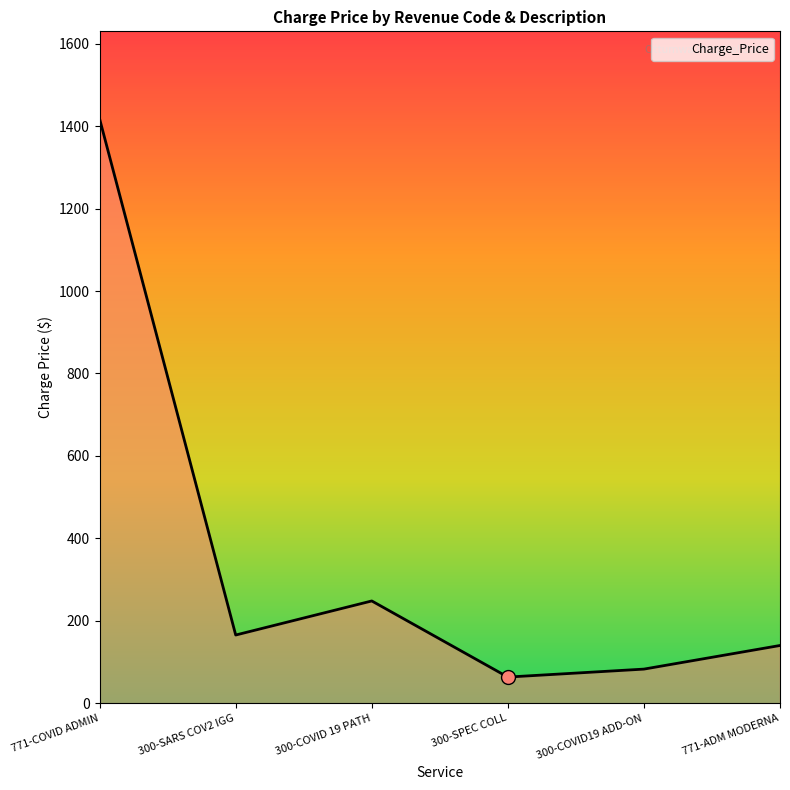

What is the change in value from 771-COVID ADMIN to 300-SPEC COLL?

-1354.1